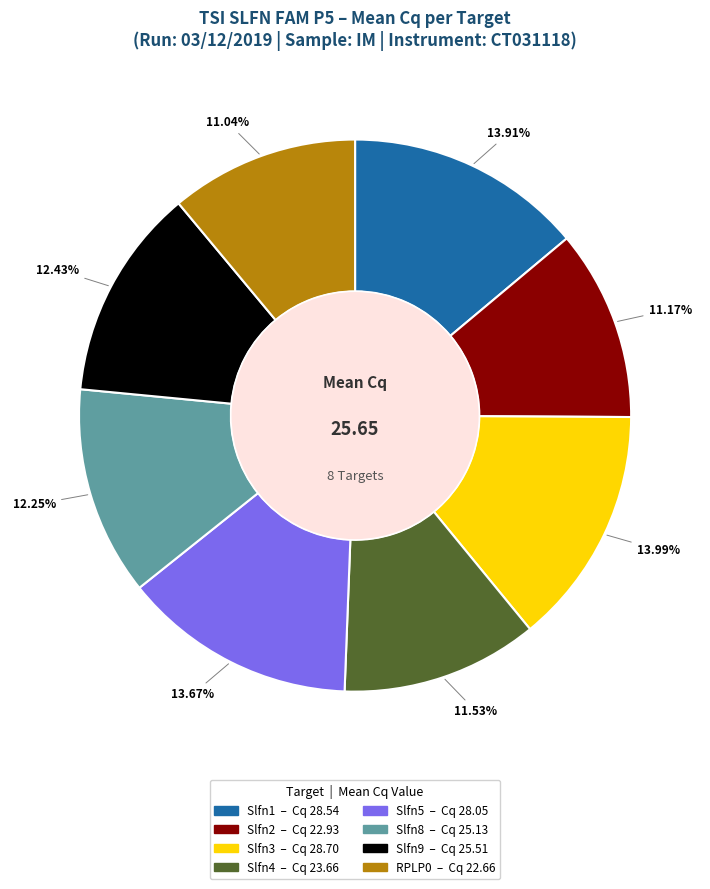

Does any single category account for the majority?

No